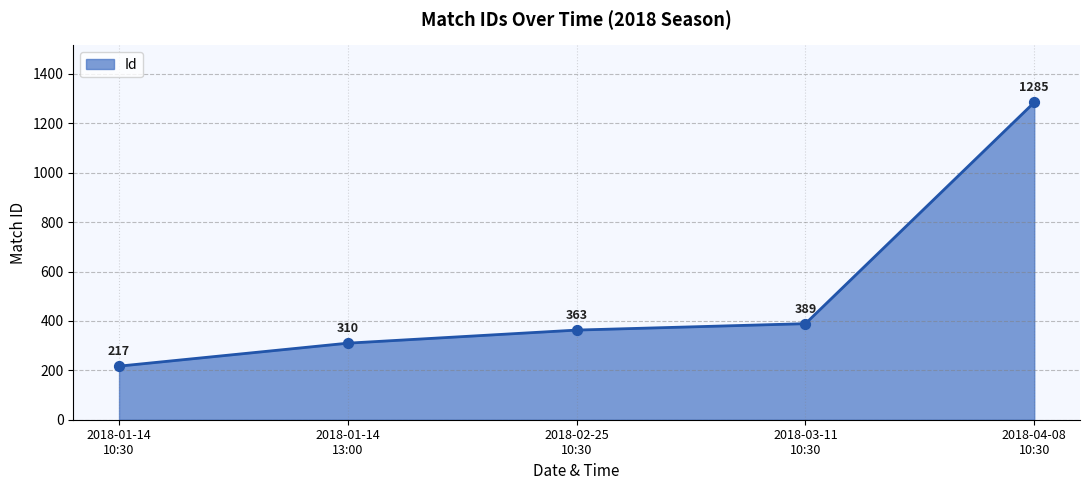

What is the greatest value displayed?

1285